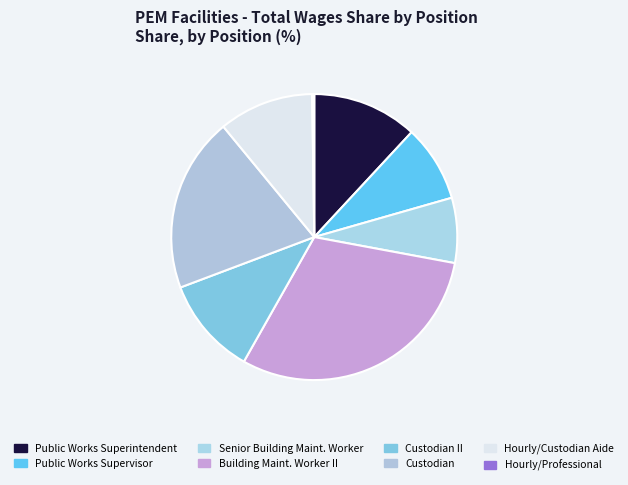

What is the change in value from Public Works Supervisor to Building Maint. Worker II?

+217342